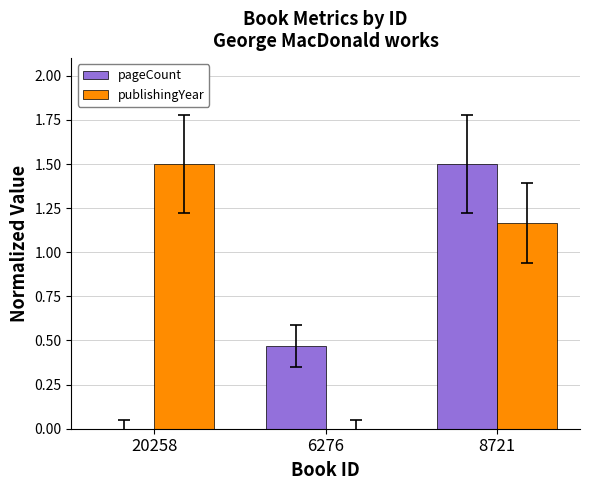

What is the sum of the pageCount values at 8721 and 6276?

2.0